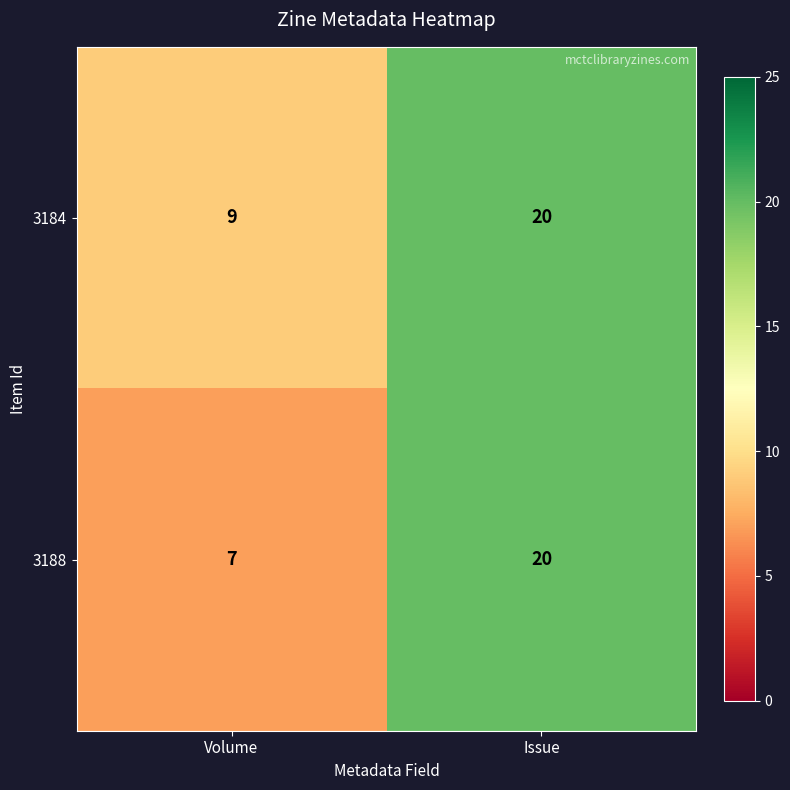

Reading left to right, transcribe all the data shown in this chart.

3184: 9	20
3188: 7	20